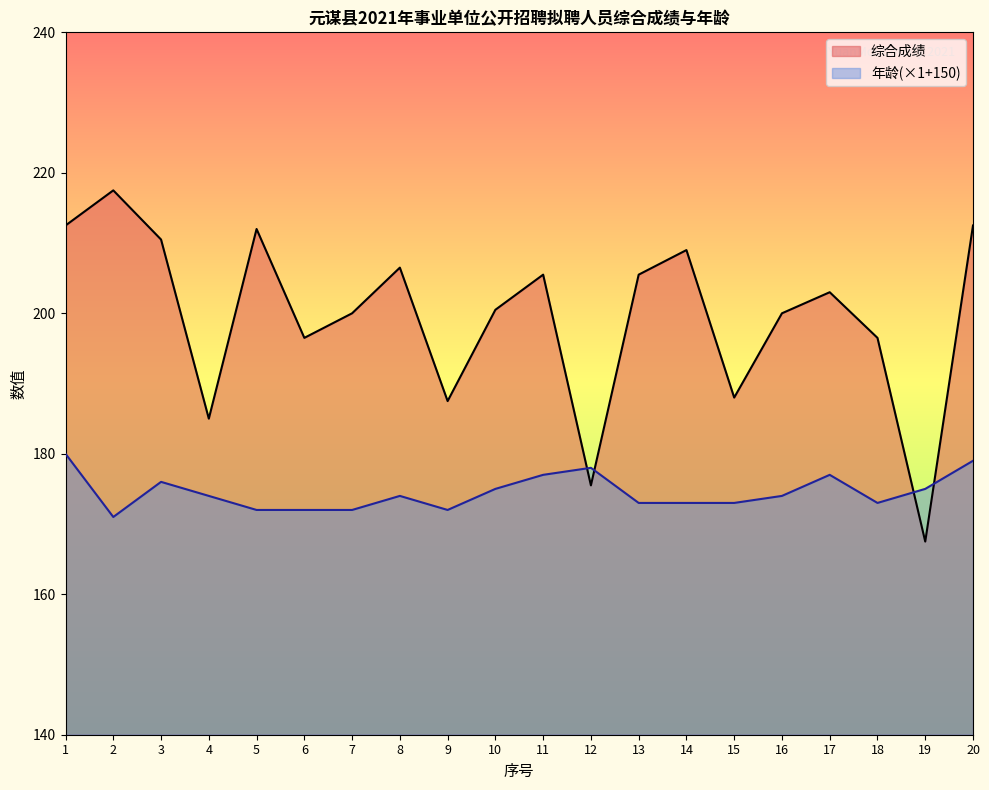

Where does the 年龄 series first go above 174?

1